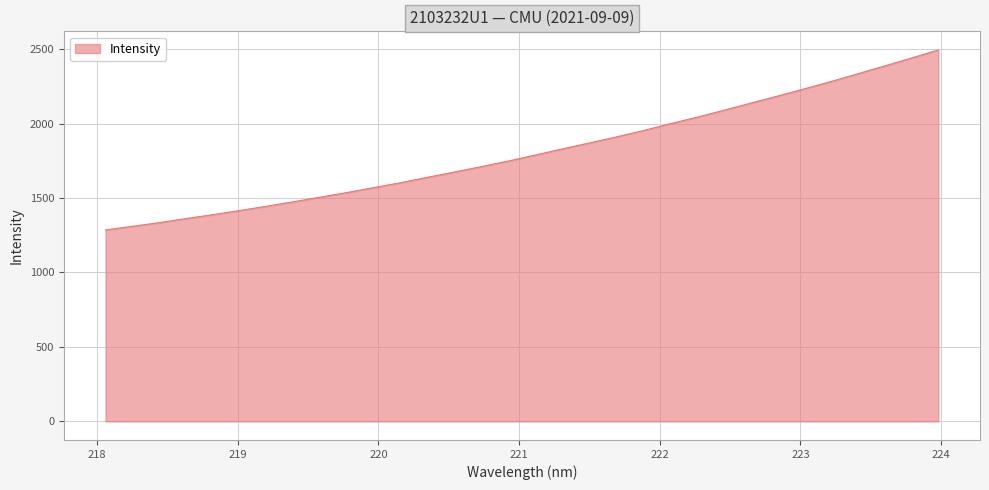

What is the greatest value displayed?

2494.4